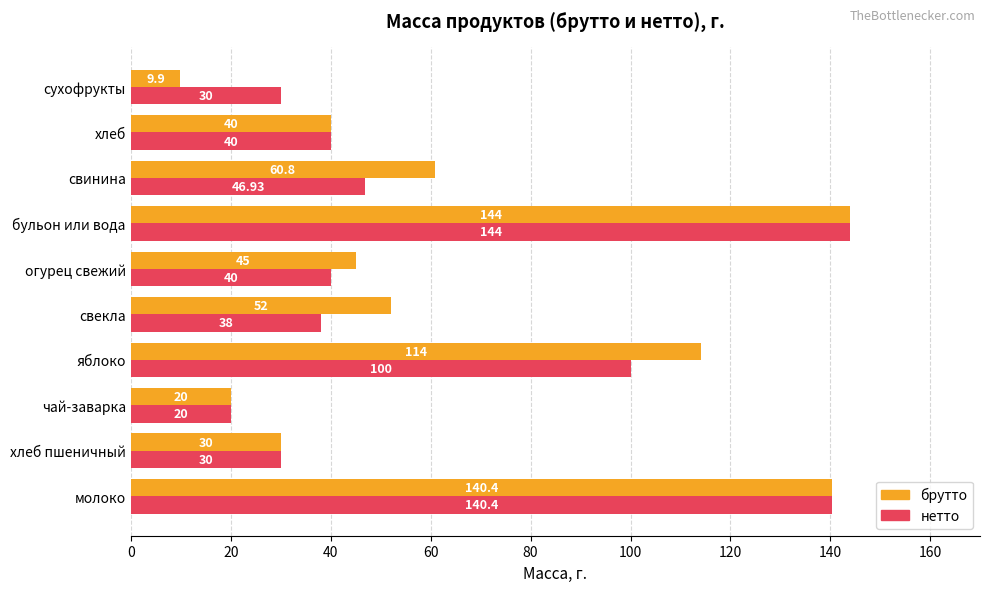

Which label corresponds to the largest value in the chart?

бульон или вода